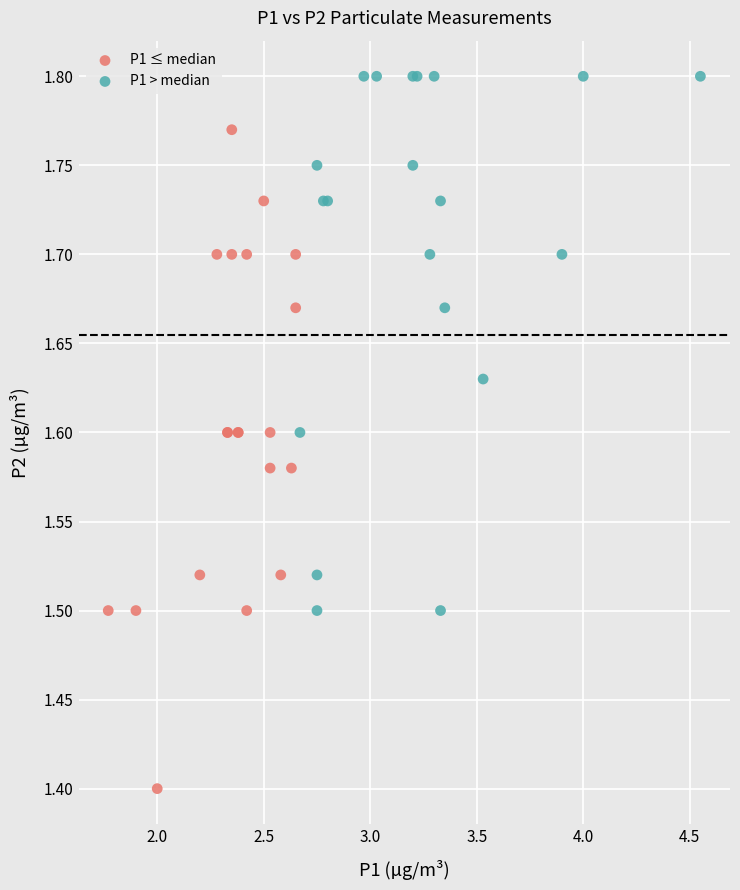

Which series has the widest spread of Y values?

P1 ≤ median